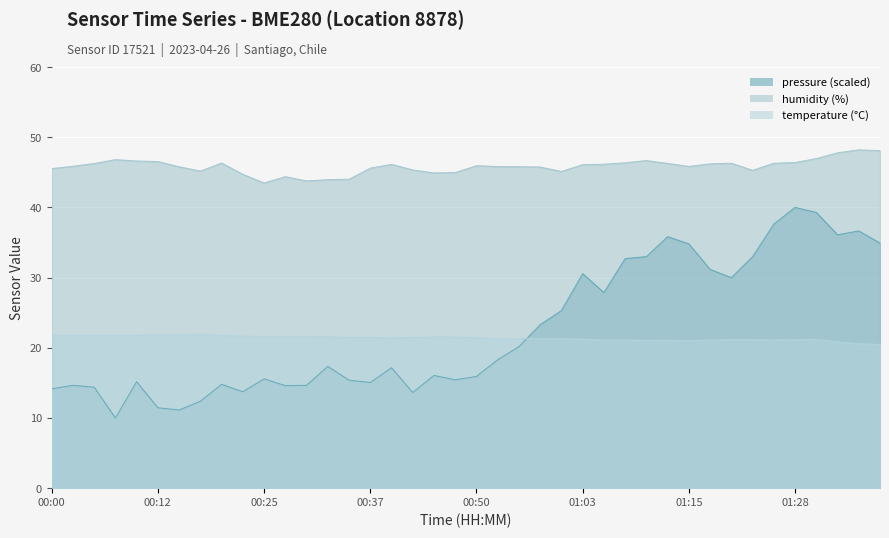

What is the difference between the temperature values at 00:05 and 00:37?

0.3